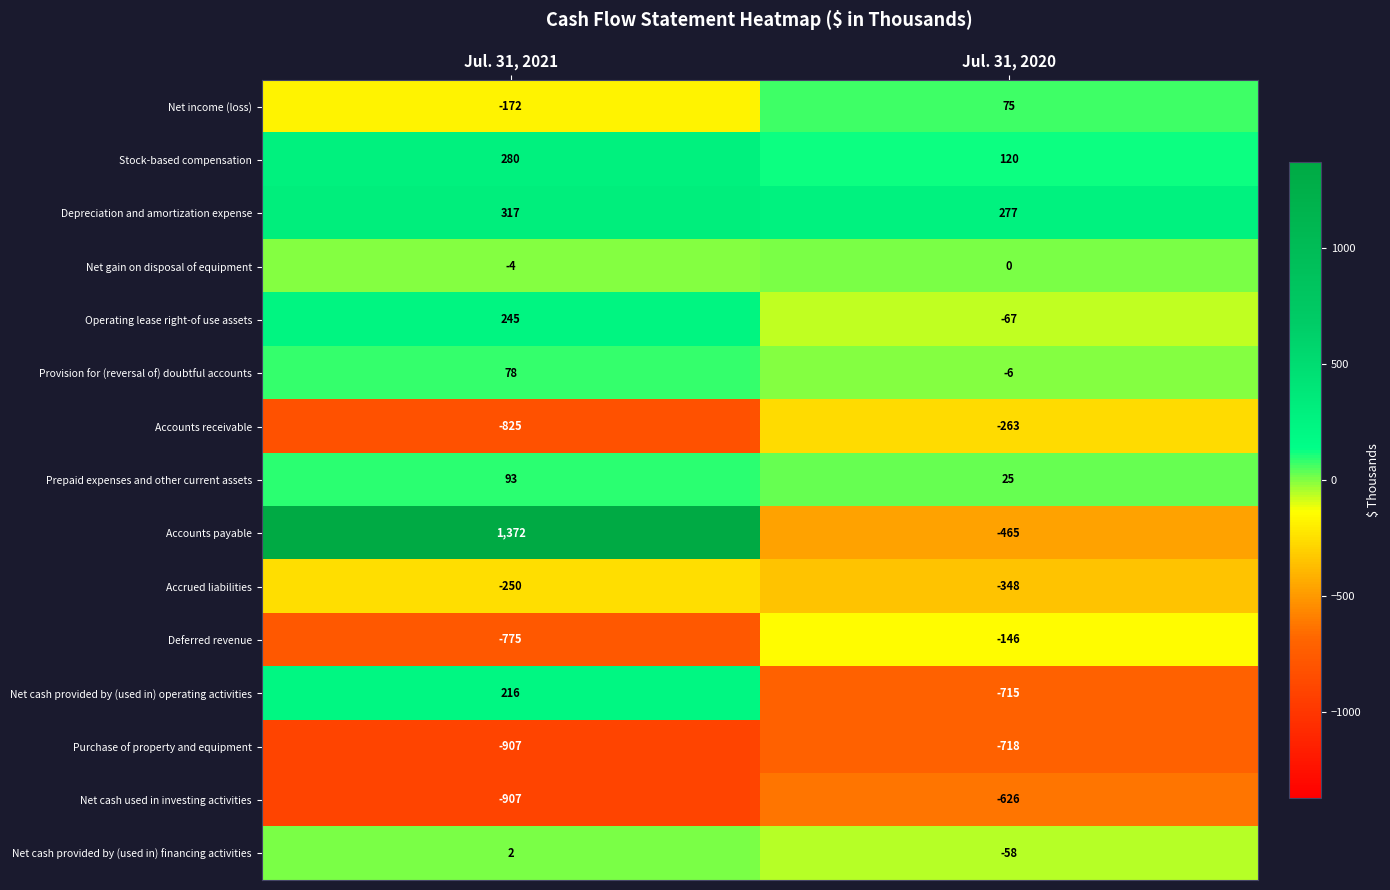

Which series has the widest spread of values?

Accounts payable